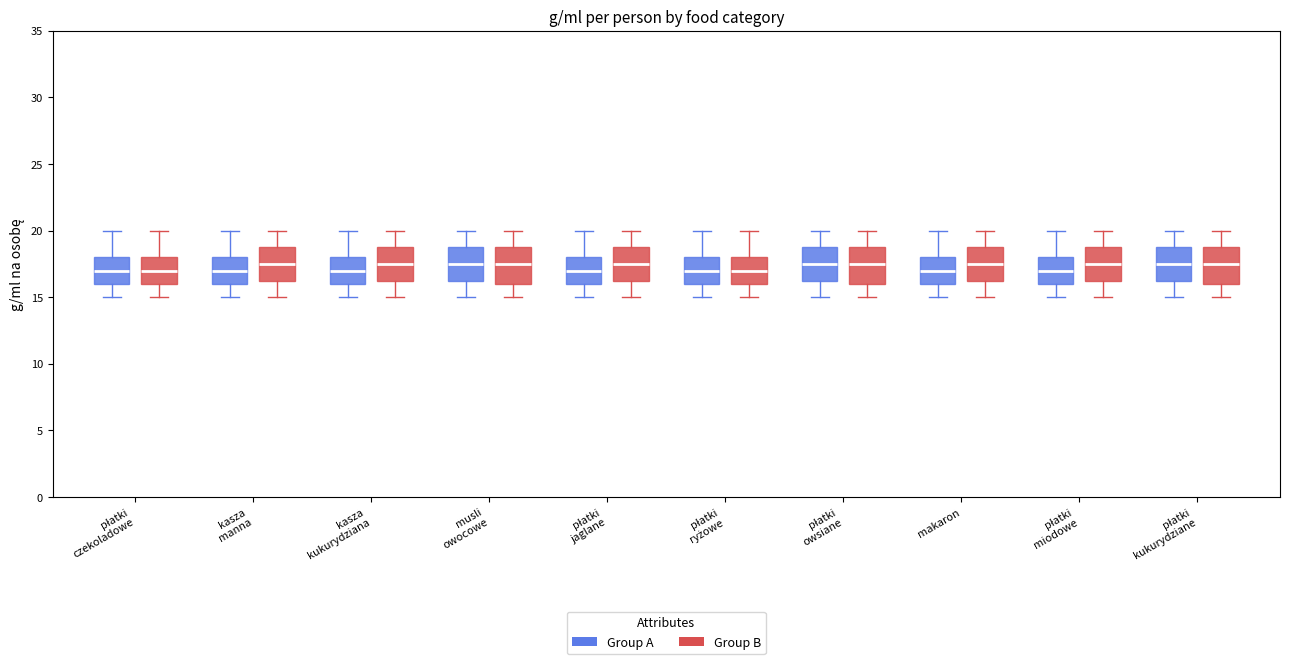

Reading left to right, transcribe this box plot: for each box, give where its median line is, the range the box spans, and where its two whiskers end, as read against the y-axis. The values are not printed on the chart, so give them approximately, as read against the axis.

płatki czekoladowe (Group A): median 17.0, box 16.0 to 18.0, whiskers 15.0 to 20.0
płatki czekoladowe (Group B): median 17.0, box 16.0 to 18.0, whiskers 15.0 to 20.0
kasza manna (Group A): median 17.0, box 16.0 to 18.0, whiskers 15.0 to 20.0
kasza manna (Group B): median 17.5, box 16.5 to 19.0, whiskers 15.0 to 20.0
kasza kukurydziana (Group A): median 17.0, box 16.0 to 18.0, whiskers 15.0 to 20.0
kasza kukurydziana (Group B): median 17.5, box 16.5 to 19.0, whiskers 15.0 to 20.0
musli owocowe (Group A): median 17.5, box 16.5 to 19.0, whiskers 15.0 to 20.0
musli owocowe (Group B): median 17.5, box 16.0 to 19.0, whiskers 15.0 to 20.0
płatki jaglane (Group A): median 17.0, box 16.0 to 18.0, whiskers 15.0 to 20.0
płatki jaglane (Group B): median 17.5, box 16.5 to 19.0, whiskers 15.0 to 20.0
płatki ryżowe (Group A): median 17.0, box 16.0 to 18.0, whiskers 15.0 to 20.0
płatki ryżowe (Group B): median 17.0, box 16.0 to 18.0, whiskers 15.0 to 20.0
płatki owsiane (Group A): median 17.5, box 16.5 to 19.0, whiskers 15.0 to 20.0
płatki owsiane (Group B): median 17.5, box 16.0 to 19.0, whiskers 15.0 to 20.0
makaron (Group A): median 17.0, box 16.0 to 18.0, whiskers 15.0 to 20.0
makaron (Group B): median 17.5, box 16.5 to 19.0, whiskers 15.0 to 20.0
płatki miodowe (Group A): median 17.0, box 16.0 to 18.0, whiskers 15.0 to 20.0
płatki miodowe (Group B): median 17.5, box 16.5 to 19.0, whiskers 15.0 to 20.0
płatki kukurydziane (Group A): median 17.5, box 16.5 to 19.0, whiskers 15.0 to 20.0
płatki kukurydziane (Group B): median 17.5, box 16.0 to 19.0, whiskers 15.0 to 20.0